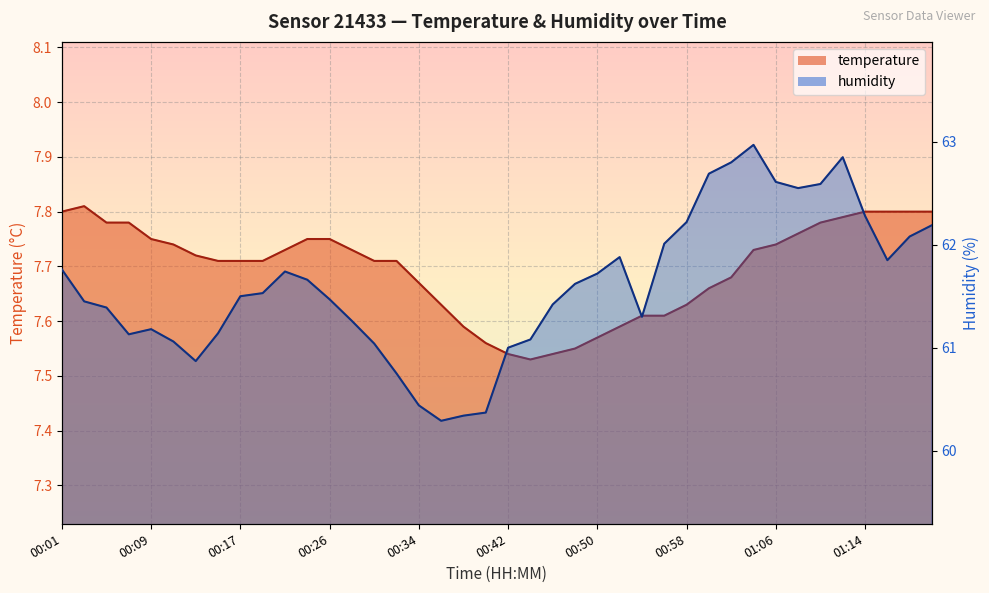

The humidity series shows 37.2 at 00:05. True or false?

False